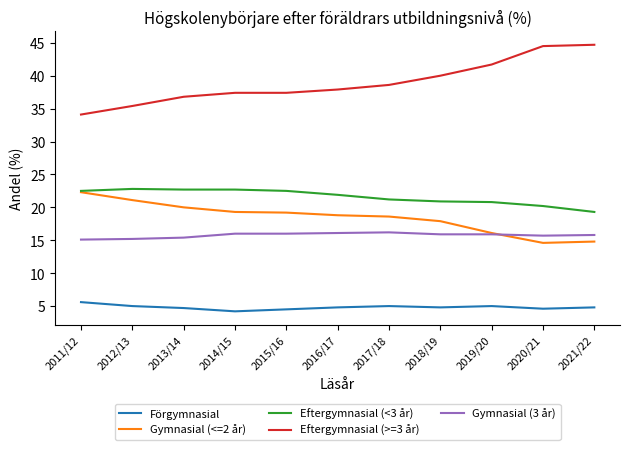

True or false: Förgymnasial and Gymnasial (3 år) cross at least once.

False